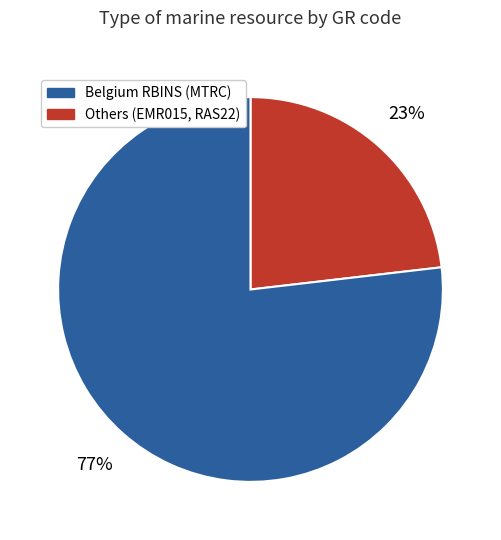

How many slices are in this pie chart?

2